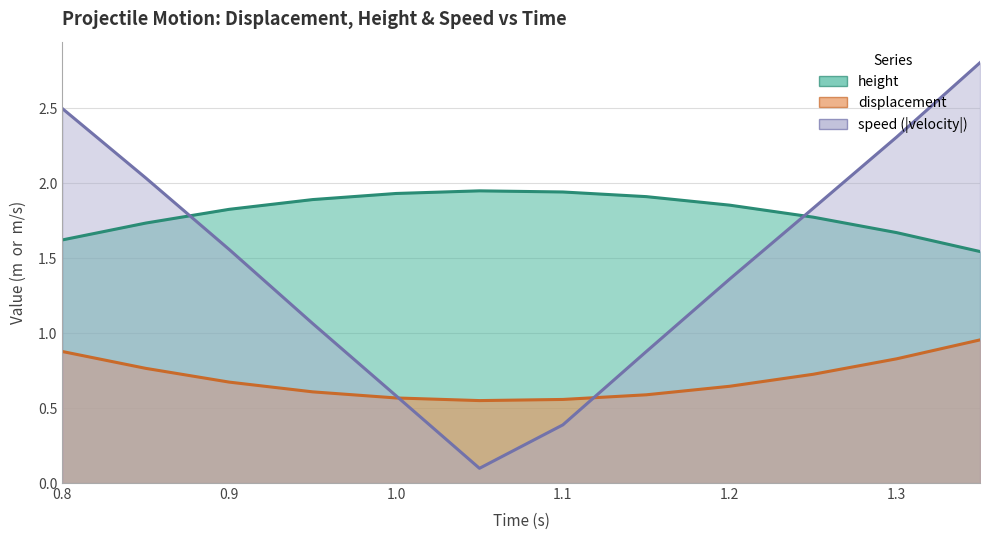

At which category is the sum across all series the highest?

1.35